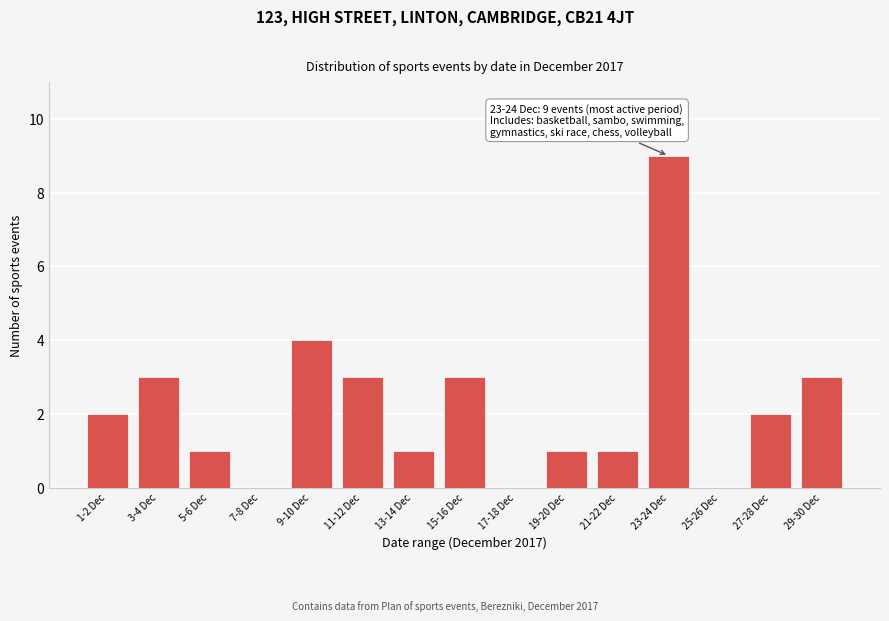

Reading left to right, what are all the values shown in this chart?

1-2 Dec=2	3-4 Dec=3	5-6 Dec=1	7-8 Dec=0	9-10 Dec=4	11-12 Dec=3	13-14 Dec=1	15-16 Dec=3	17-18 Dec=0	19-20 Dec=1	21-22 Dec=1	23-24 Dec=9	25-26 Dec=0	27-28 Dec=2	29-30 Dec=3